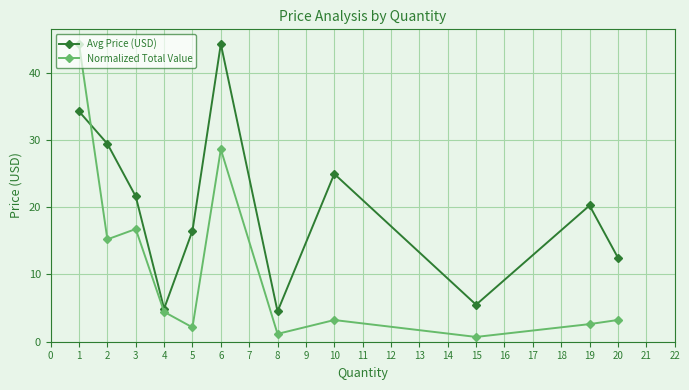

How many interior local peaks does the Avg Price (USD) series have?

3